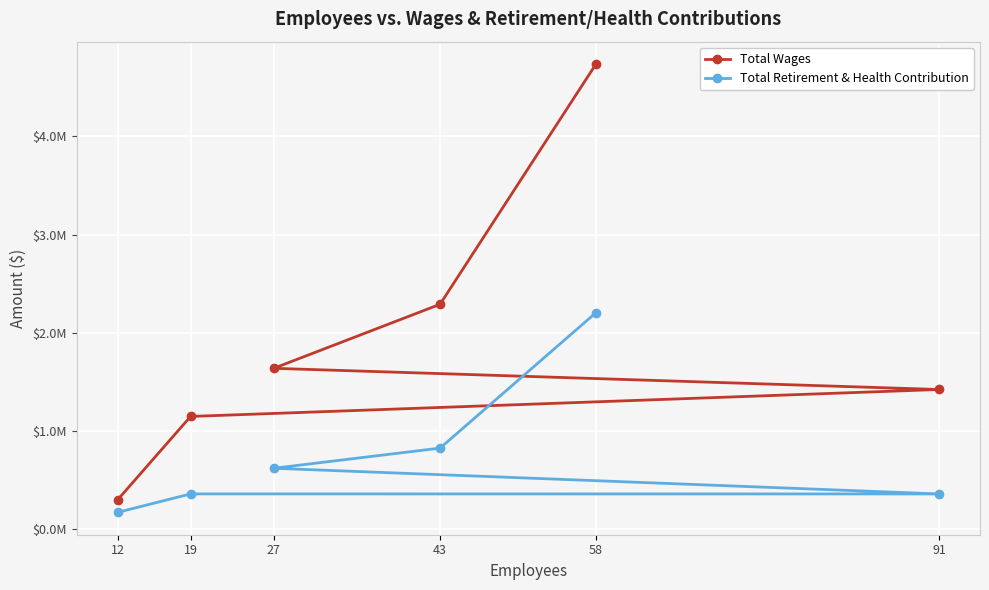

List the series in order of their overall mean, lowest first.

Total Retirement & Health Contribution, Total Wages